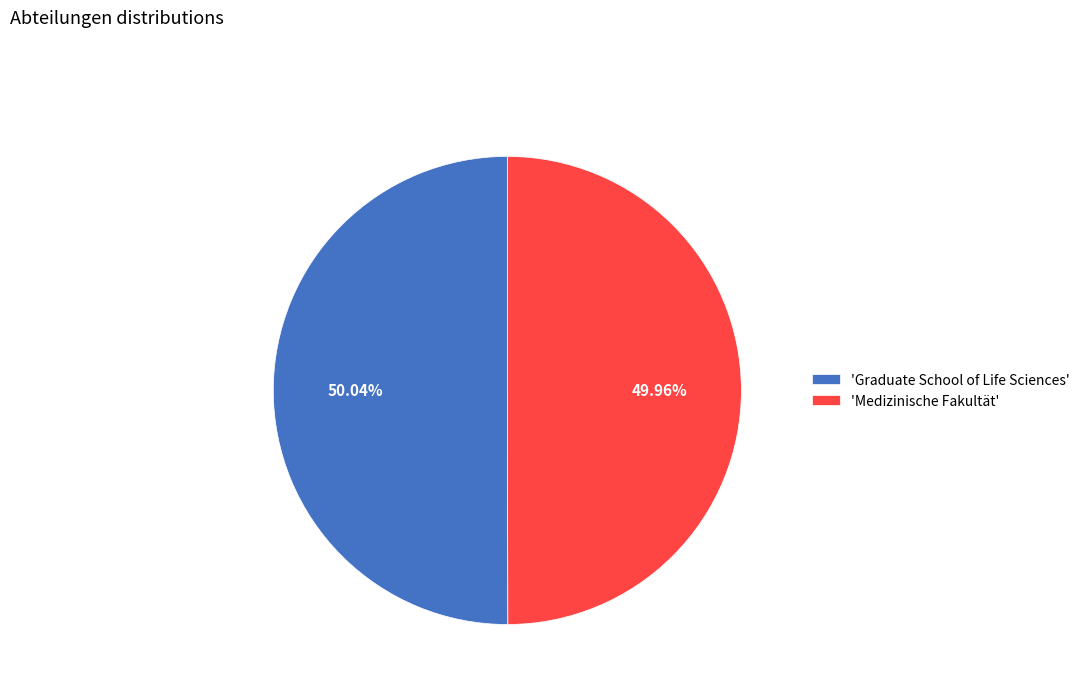

How many slices are in this pie chart?

2